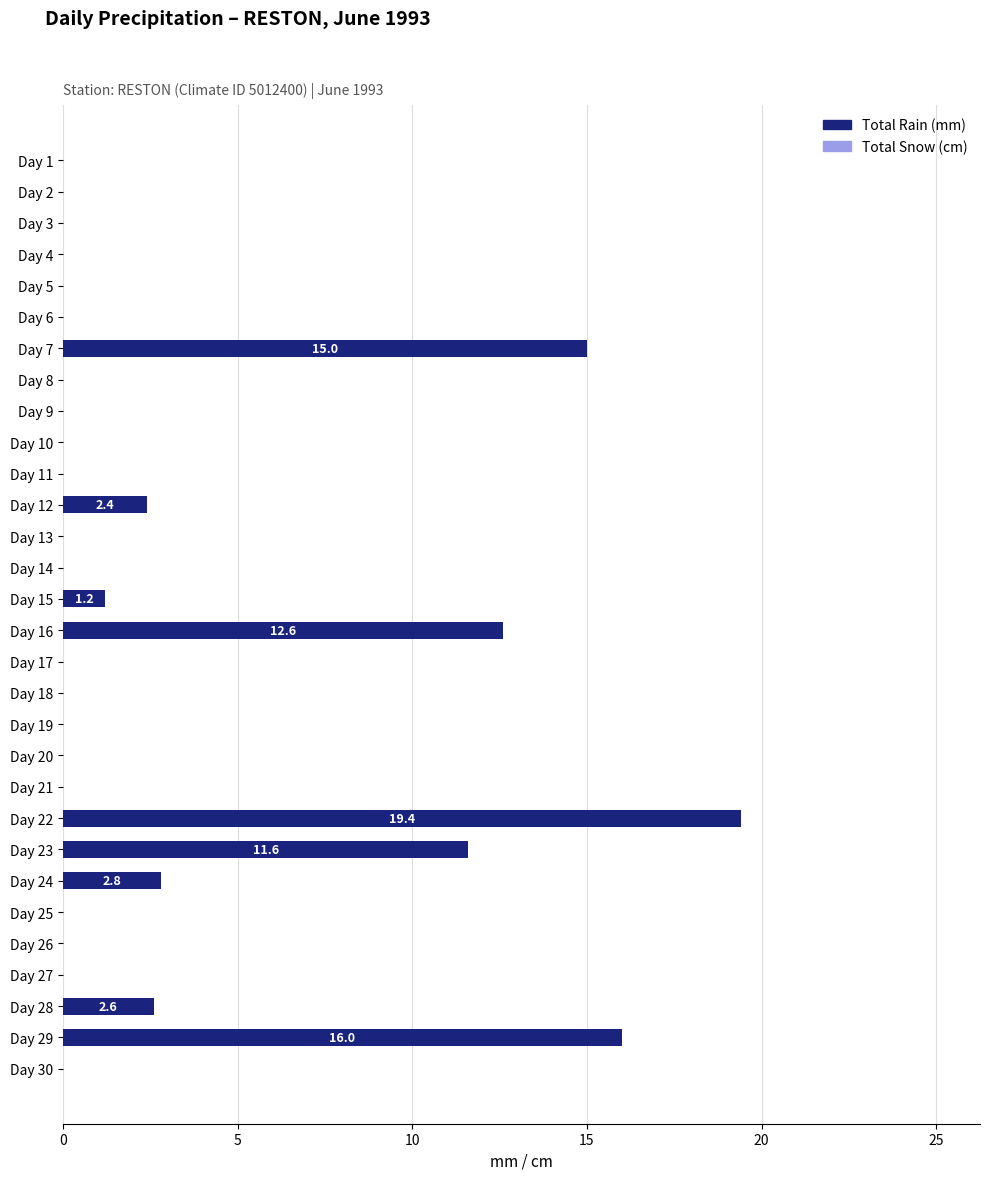

Is it true that the value at Day 3 is 10.0?

False